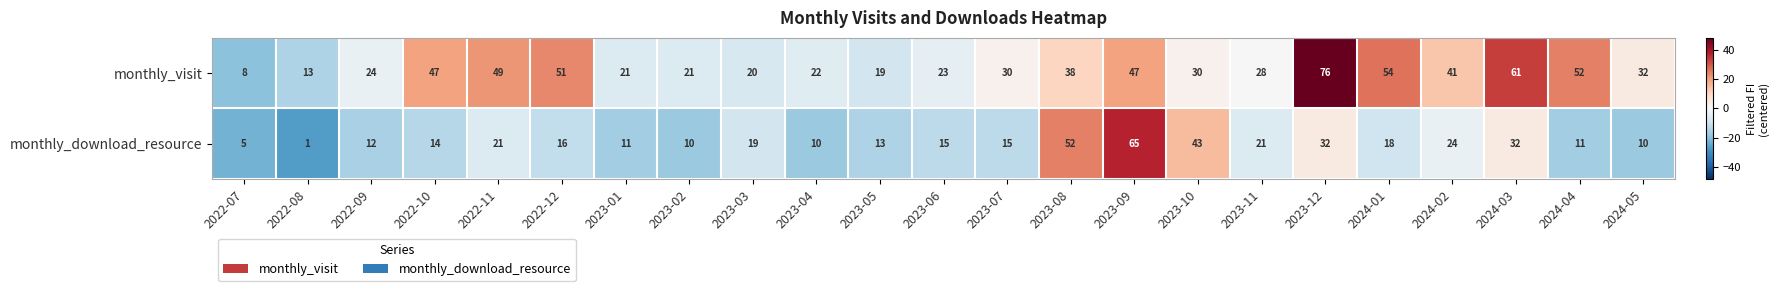

Between 2023-03 and 2024-05, which series saw the biggest shift?

monthly_visit